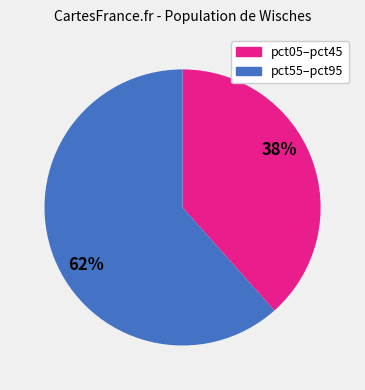

Is there a majority slice in this chart?

Yes